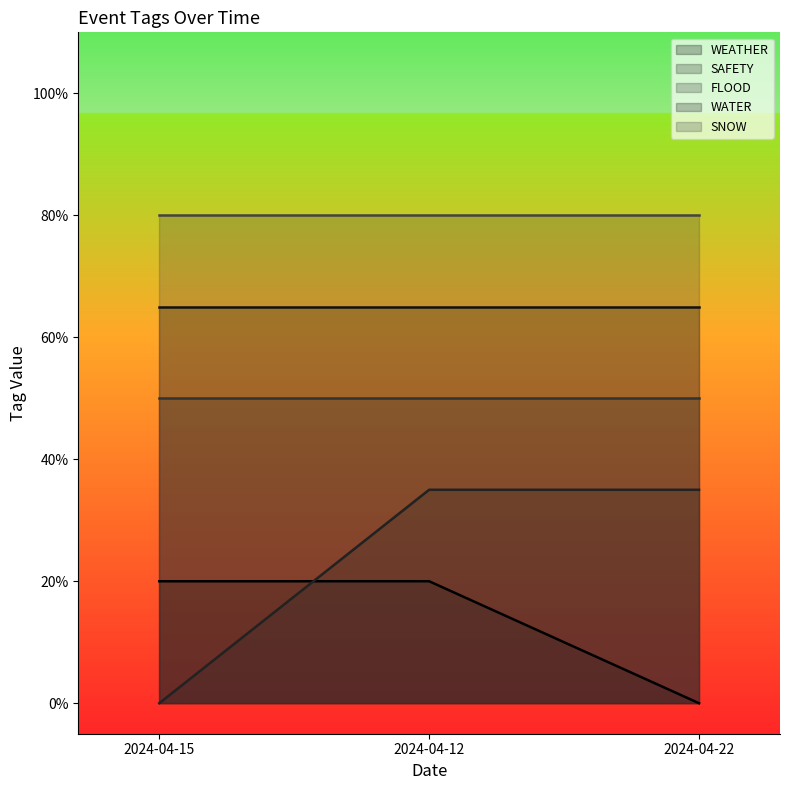

Which series has the widest spread of values?

SAFETY line